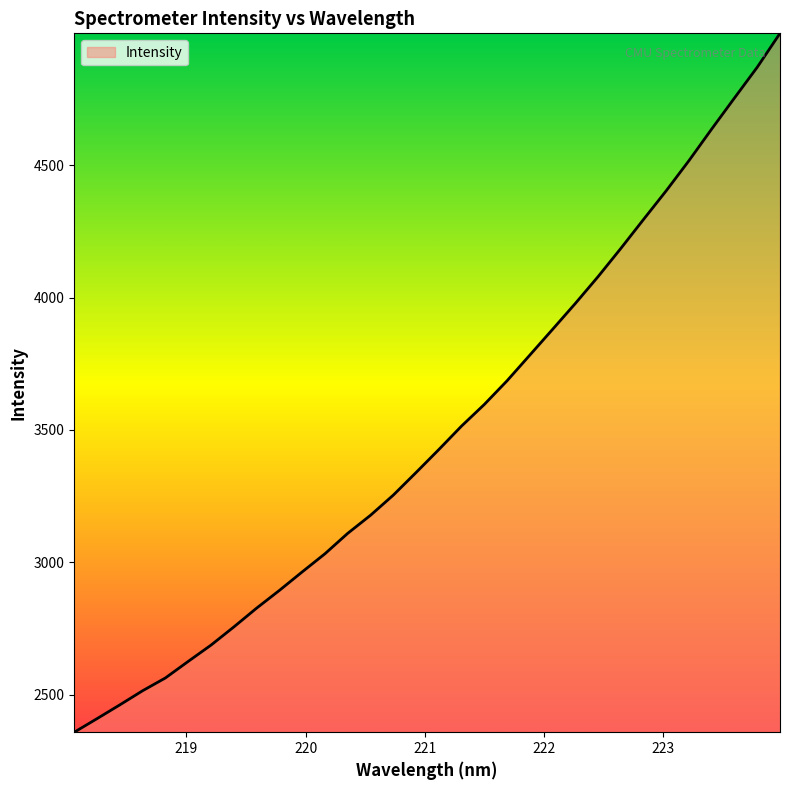

What is the maximum value shown in the chart?

4997.5